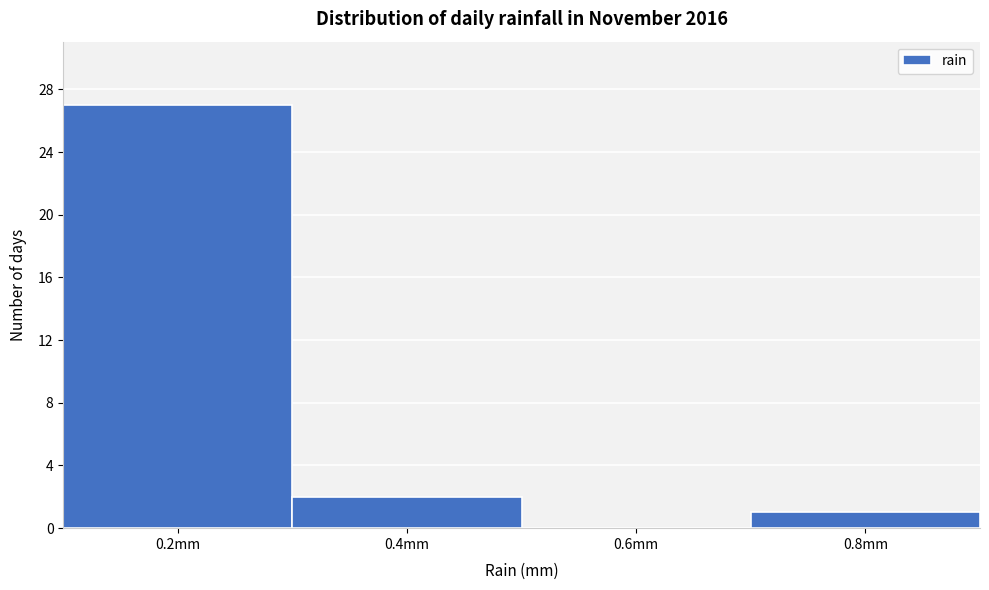

Reading left to right, transcribe this chart: for each bar, give the range it covers on the x-axis and its height. The values are not printed on the chart, so give them approximately, as read against the axis.

0.1 to 0.3: 27
0.3 to 0.5: 2
0.5 to 0.7: 0
0.7 to 0.9: 1